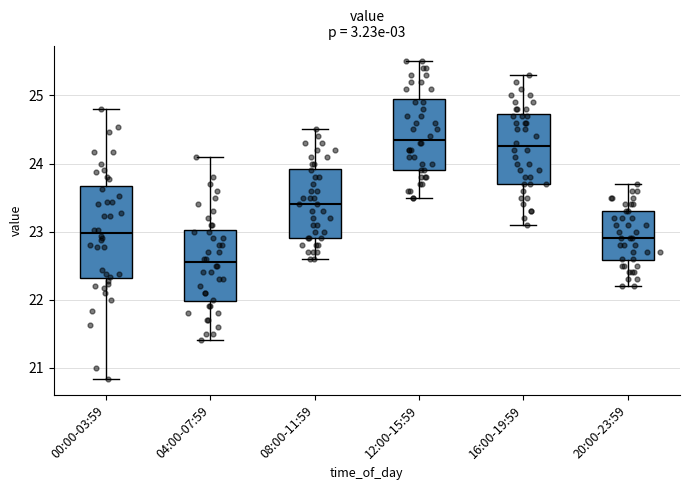

Where does the upper whisker of the box for 00:00-03:59 end on the y-axis? The values are not printed on the chart, so give them approximately, as read against the axis.

24.8